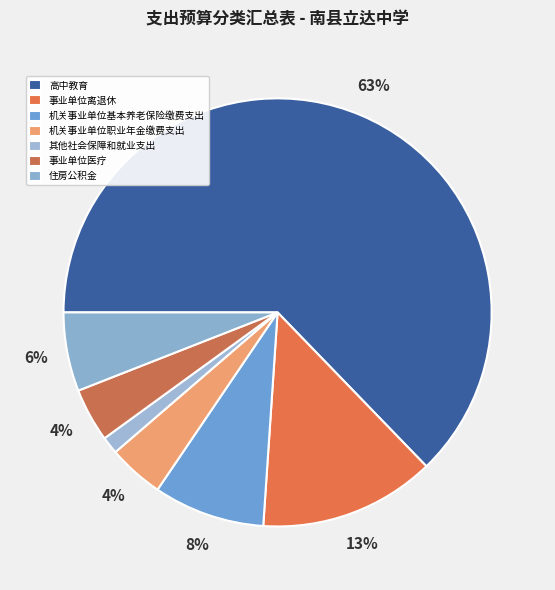

To the nearest percent, what percentage of the pie is 机关事业单位基本养老保险缴费支出?

8%